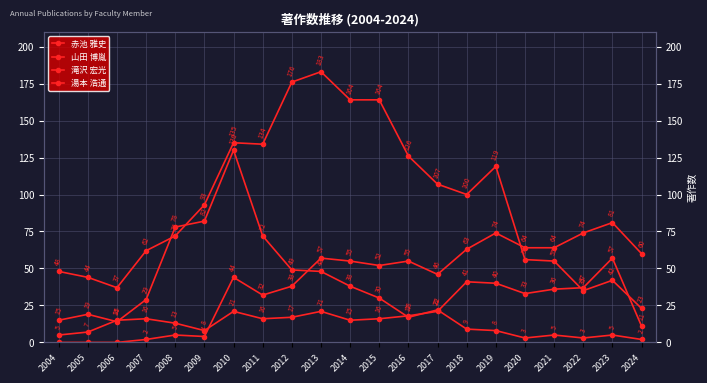

What is the value of the 山田 博胤 point at the 15th from the left?

100